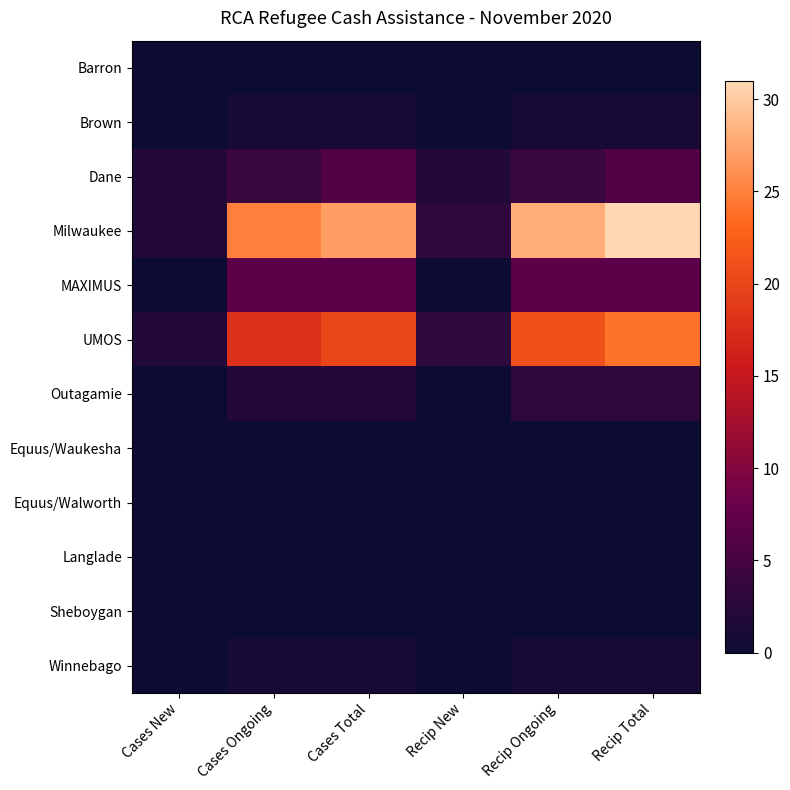

At Recip Ongoing, list the series in order from smallest to largest.

Barron, Equus/Waukesha, Equus/Walworth, Langlade, Sheboygan, Brown, Winnebago, Outagamie, Dane, MAXIMUS, UMOS, Milwaukee